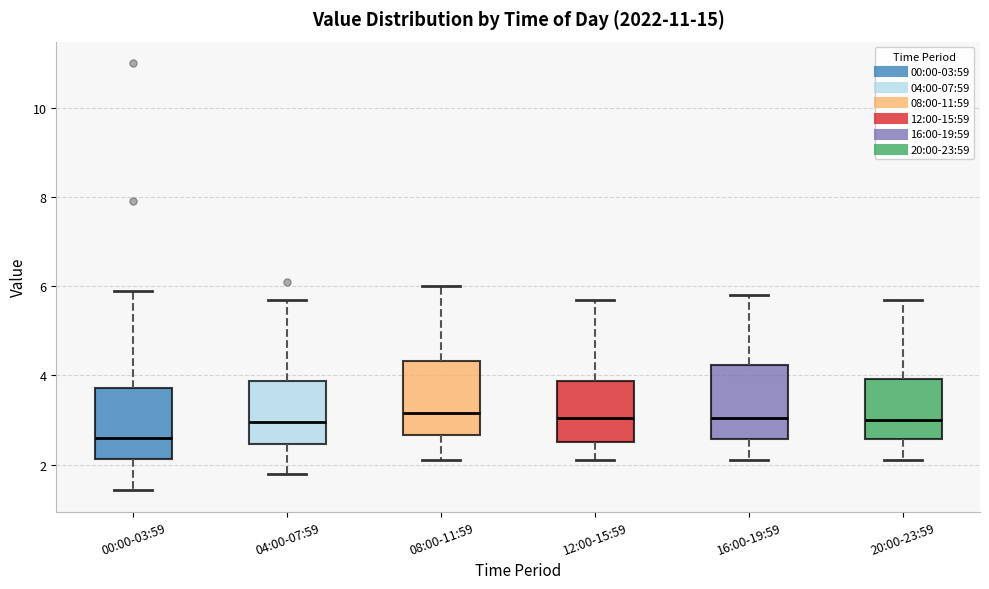

Where is the lower edge of the box for 04:00-07:59 on the y-axis? The values are not printed on the chart, so give them approximately, as read against the axis.

2.4